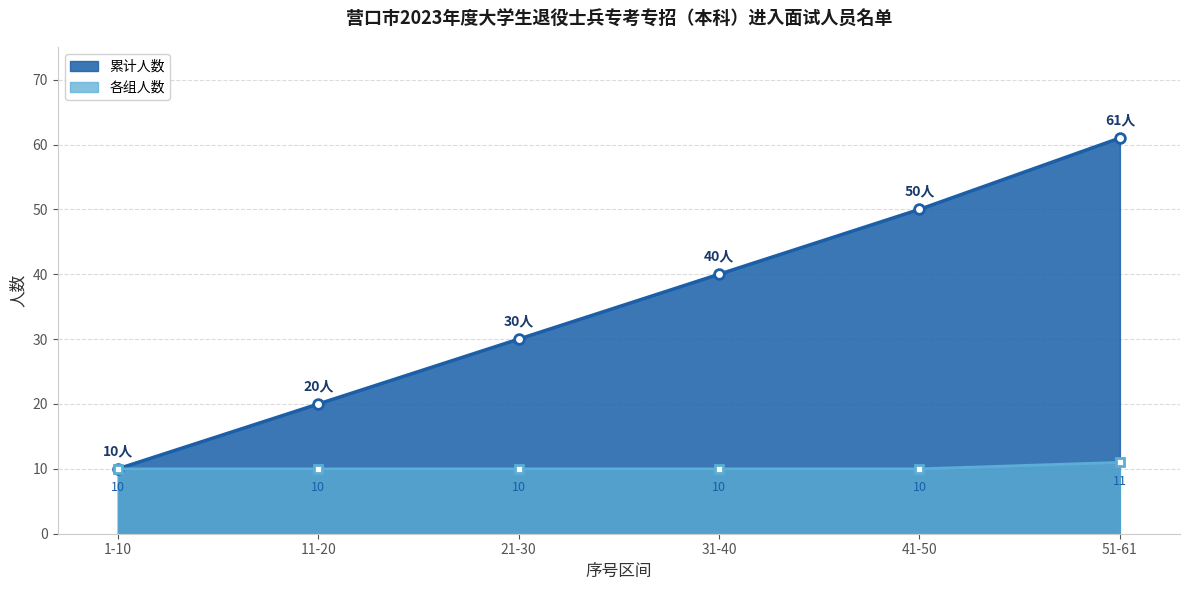

How many distinct data groups are displayed?

1